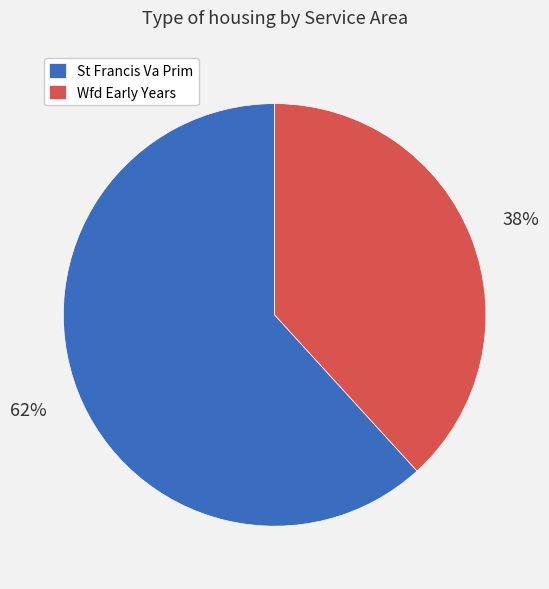

To the nearest percent, what is the difference between the largest and smallest slice percentages?

24%